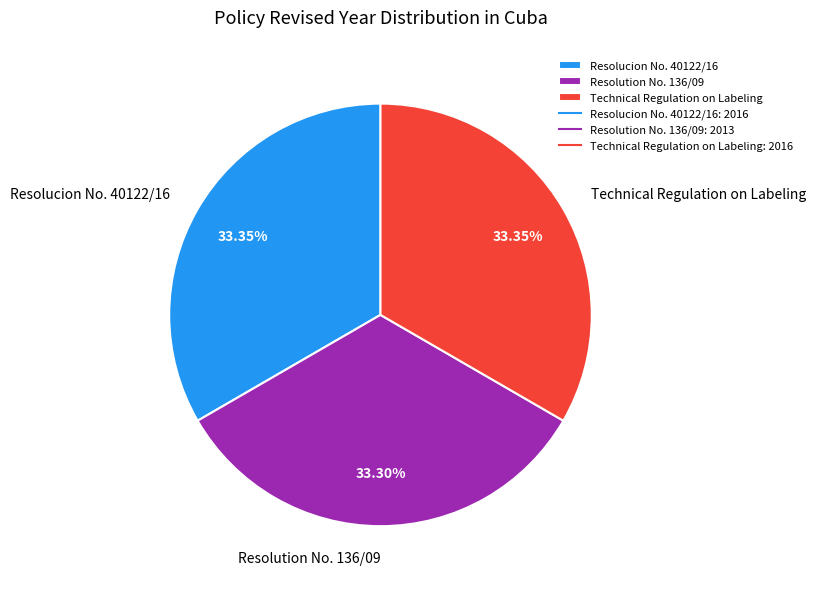

Does Technical Regulation on Labeling account for over 50% of the chart?

No